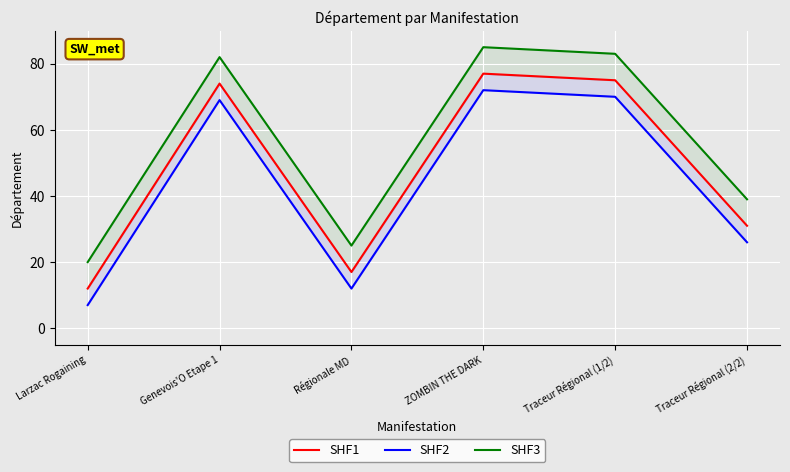

Is the value of SHF2 at Larzac Rogaining greater than the value of SHF3 at Genevois'O Etape 1?

No